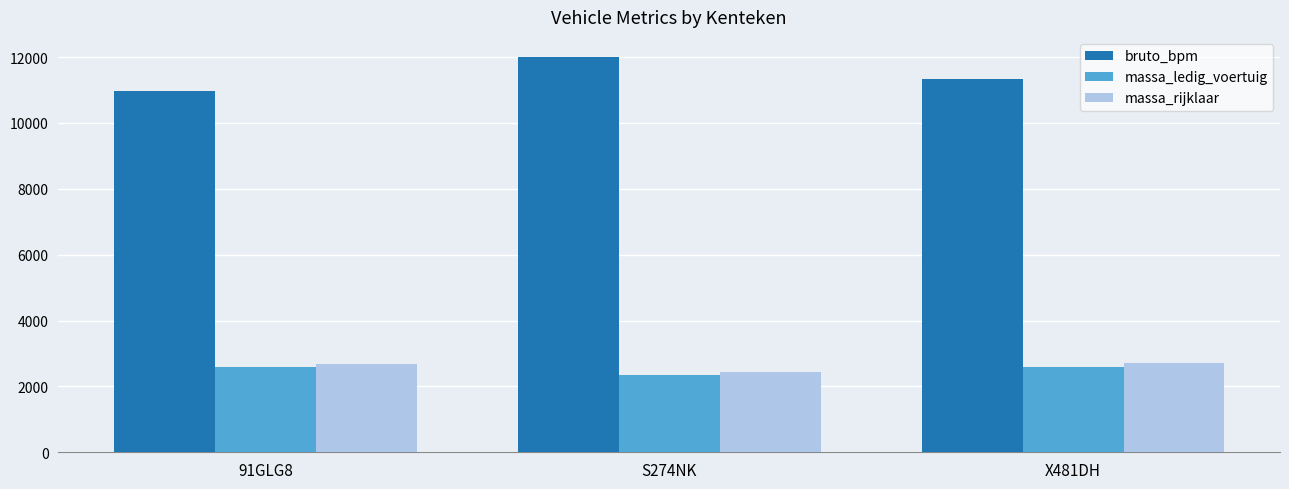

At how many categories does at least one series exceed 6557?

3